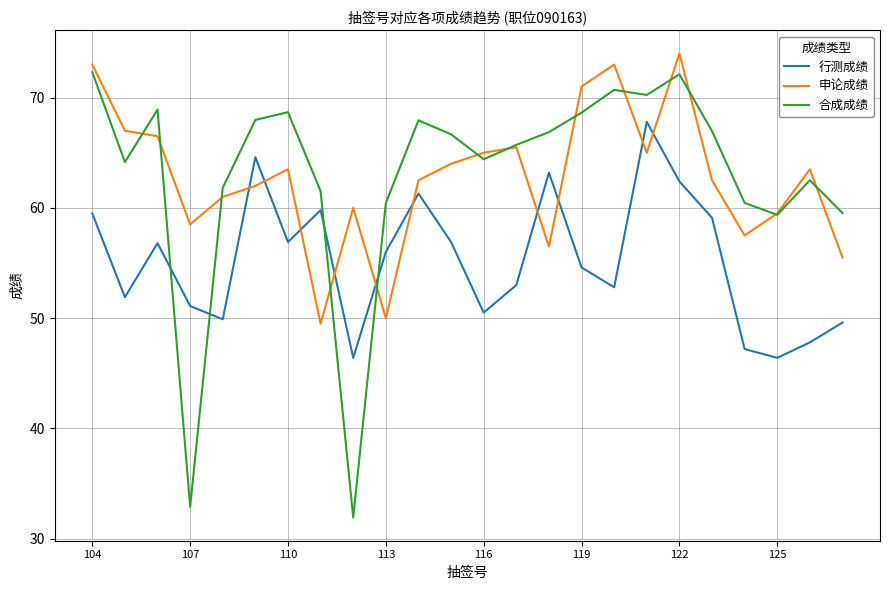

How many interior local peaks does the 合成成绩 series have?

6